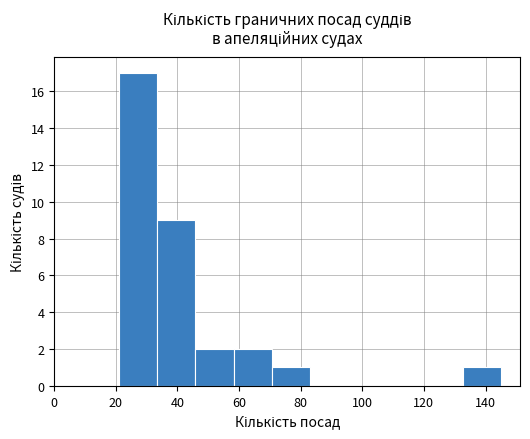

Reading left to right, list every bar in this chart as the range it spans on the x-axis followed by its height. Neither the bar edges nor the heights are printed on the chart, so give them approximately, as read against the axes.

21.0 to 33.4: 17
33.4 to 45.8: 9
45.8 to 58.2: 2
58.2 to 70.6: 2
70.6 to 83.0: 1
83.0 to 95.4: 0
95.4 to 107.8: 0
107.8 to 120.2: 0
120.2 to 132.6: 0
132.6 to 145.0: 1